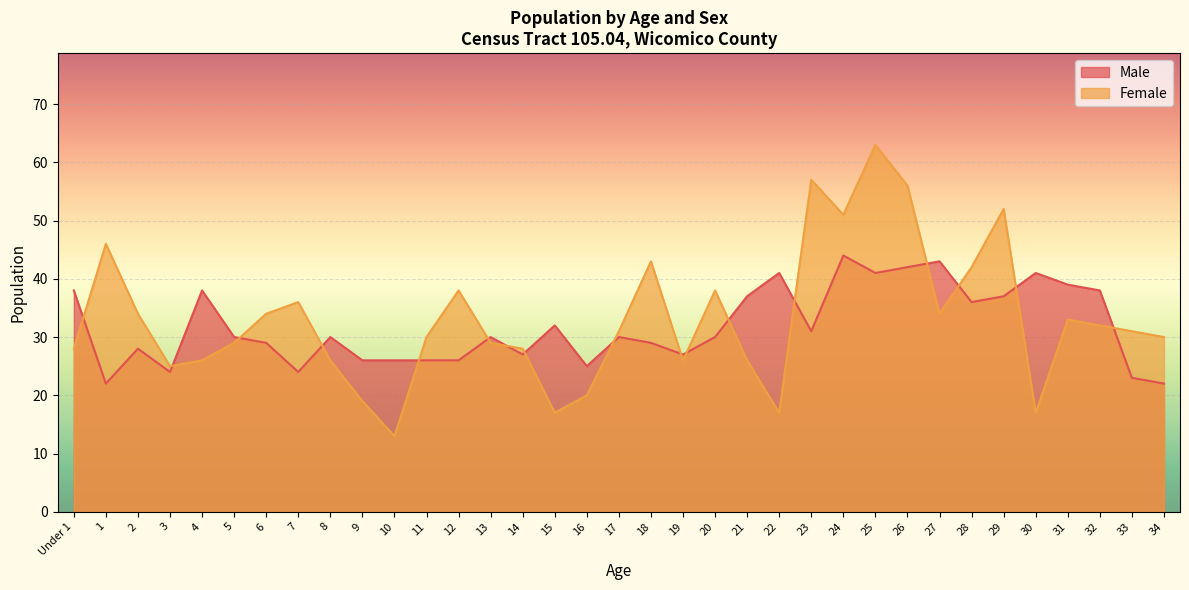

Which series changed the most between 5 and 11?

Male